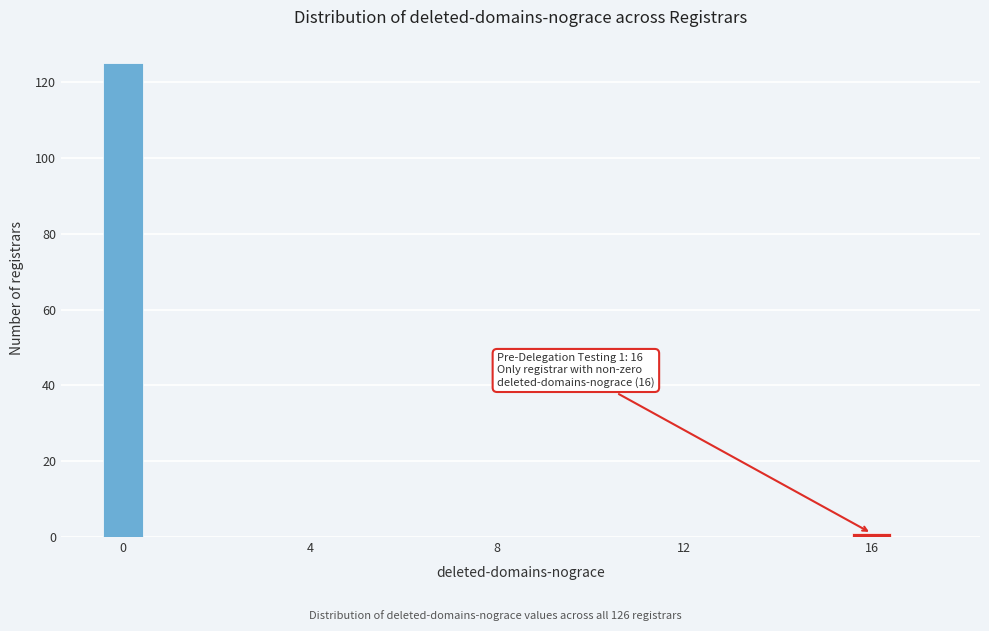

Around what value on the x-axis is the tallest bar? Give the approximate position of its centre, as read against the axis.

0.0